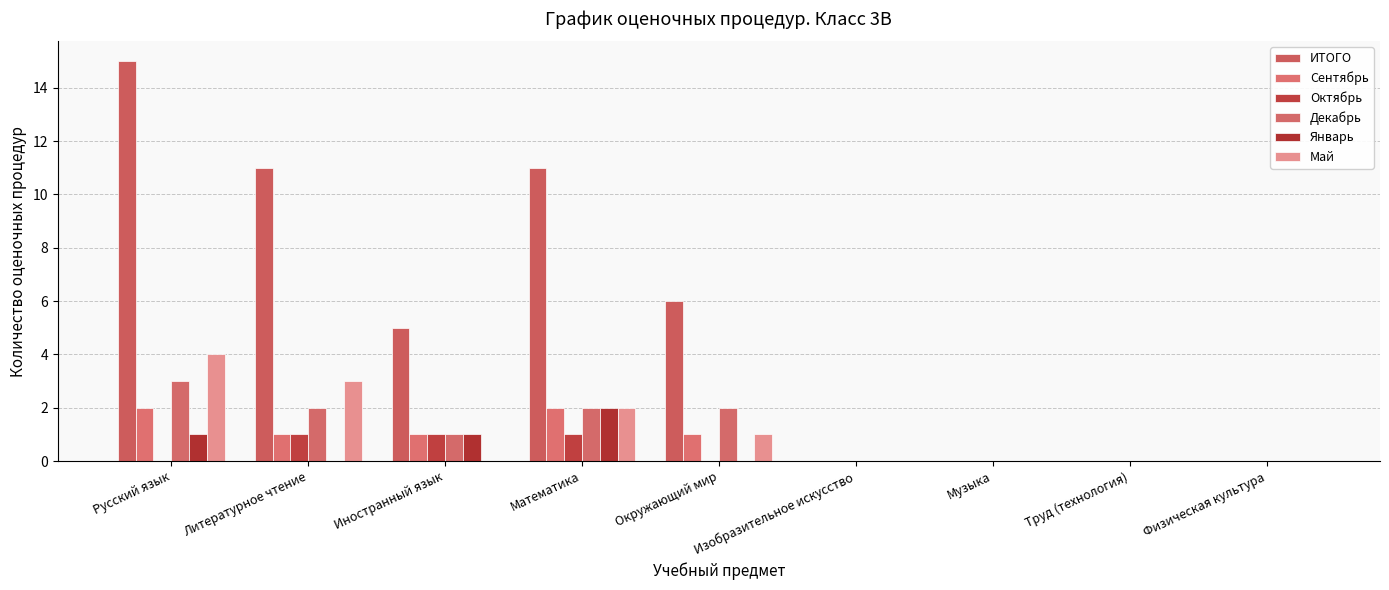

Reading left to right, what are all the values shown in this chart?

ИТОГО: Русский язык=15	Литературное чтение=11	Иностранный язык=5	Математика=11	Окружающий мир=6	Изобразительное искусство=0	Музыка=0	Труд (технология)=0	Физическая культура=0
Сентябрь: Русский язык=2	Литературное чтение=1	Иностранный язык=1	Математика=2	Окружающий мир=1	Изобразительное искусство=0	Музыка=0	Труд (технология)=0	Физическая культура=0
Октябрь: Русский язык=0	Литературное чтение=1	Иностранный язык=1	Математика=1	Окружающий мир=0	Изобразительное искусство=0	Музыка=0	Труд (технология)=0	Физическая культура=0
Декабрь: Русский язык=3	Литературное чтение=2	Иностранный язык=1	Математика=2	Окружающий мир=2	Изобразительное искусство=0	Музыка=0	Труд (технология)=0	Физическая культура=0
Январь: Русский язык=1	Литературное чтение=0	Иностранный язык=1	Математика=2	Окружающий мир=0	Изобразительное искусство=0	Музыка=0	Труд (технология)=0	Физическая культура=0
Май: Русский язык=4	Литературное чтение=3	Иностранный язык=0	Математика=2	Окружающий мир=1	Изобразительное искусство=0	Музыка=0	Труд (технология)=0	Физическая культура=0